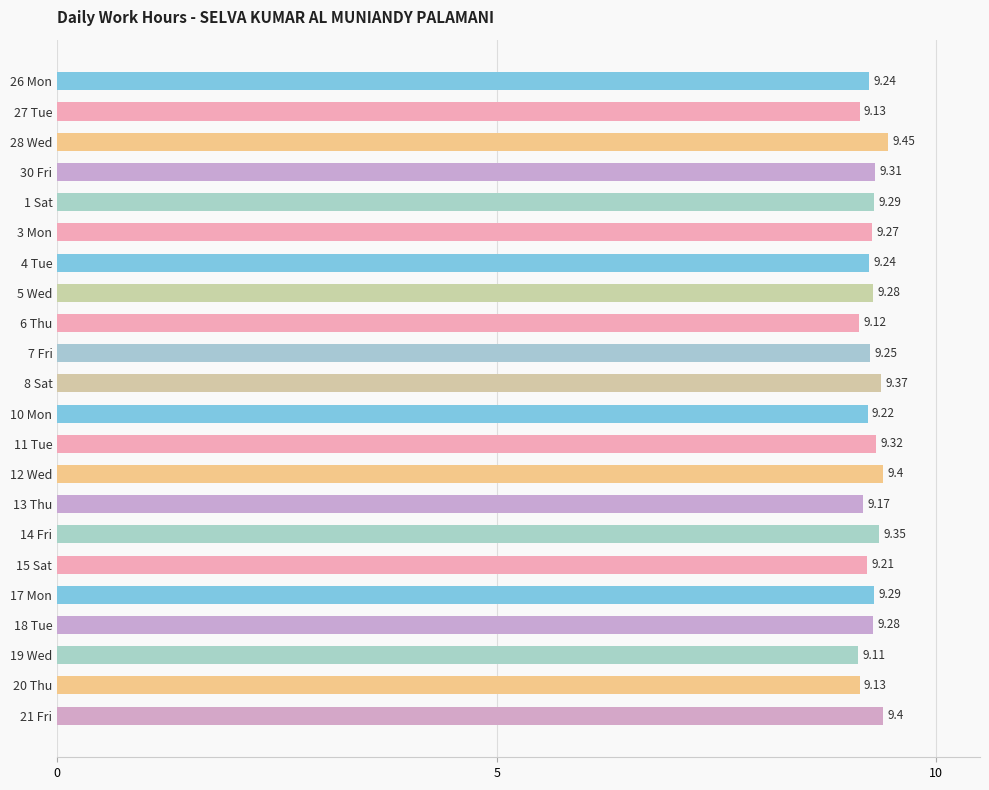

What is the sum of the values at 7 Fri and 13 Thu?

18.4